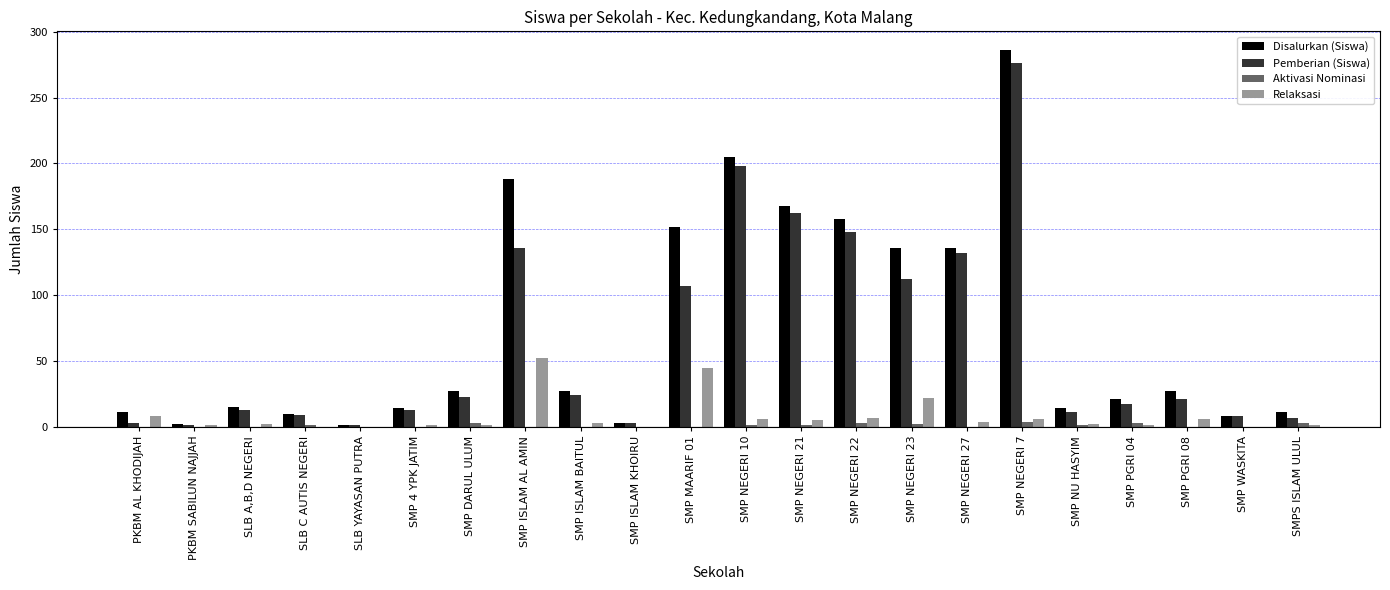

The value of Disalurkan (Siswa) at SMP ISLAM KHOIRU is 3. True or false?

True